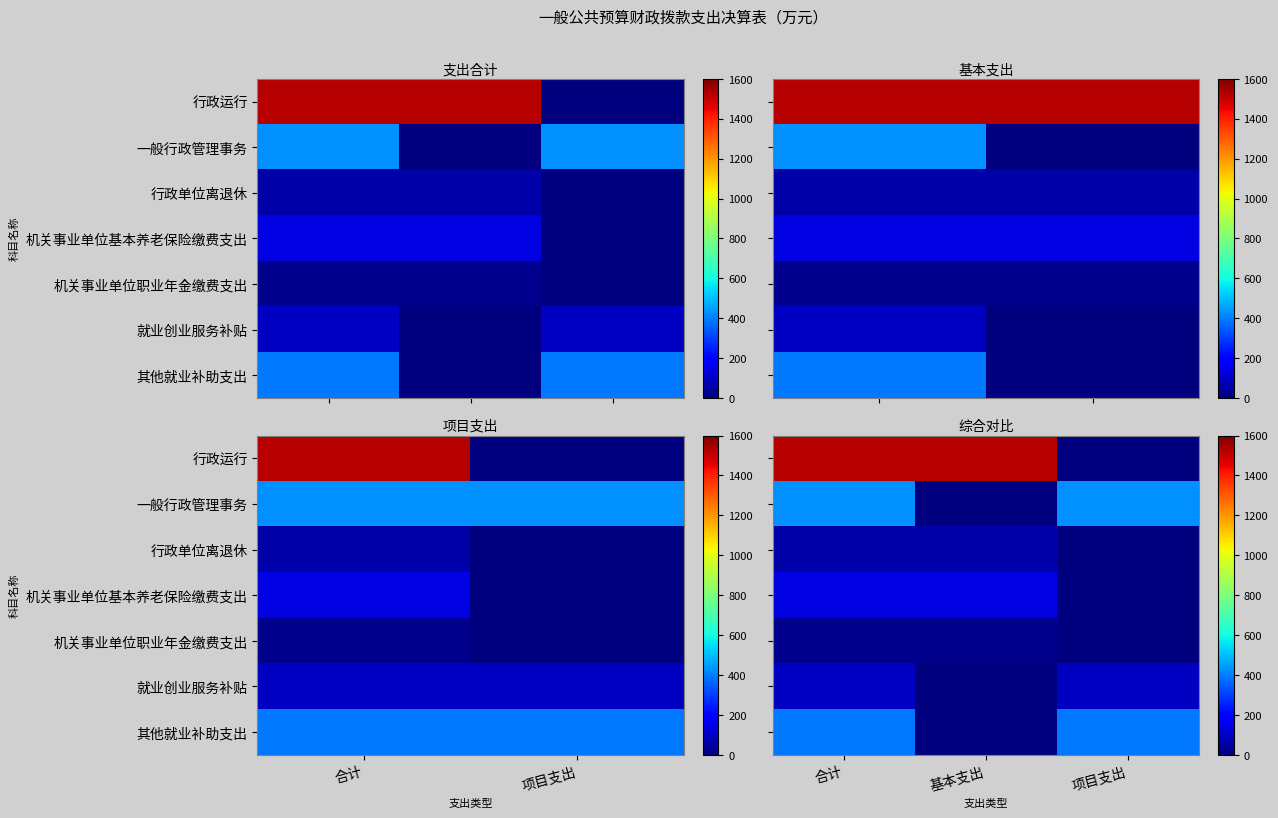

The value of 行政运行 at 合计 is 847.8. True or false?

False